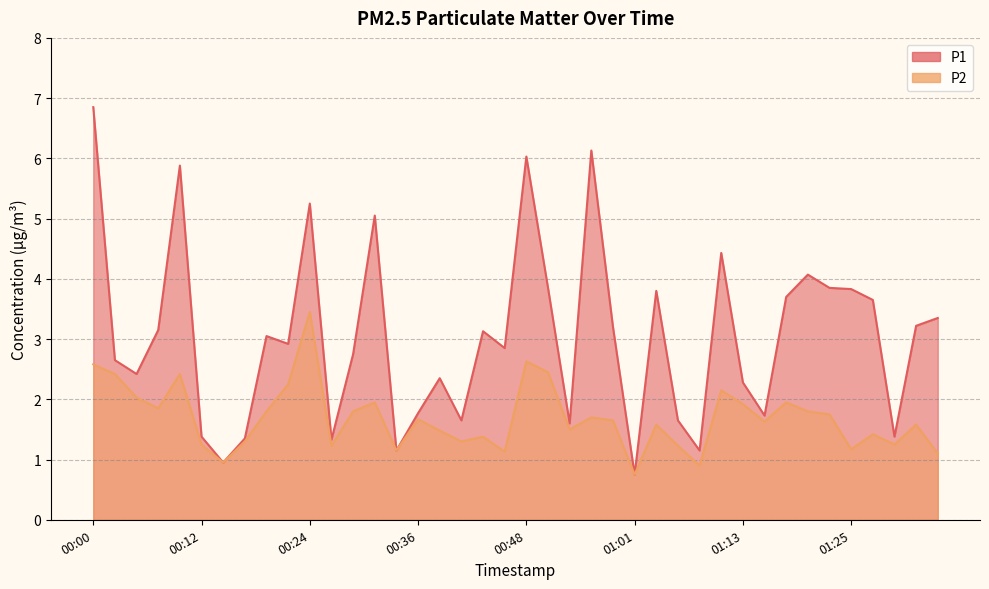

What position from the left is 01:01?

26